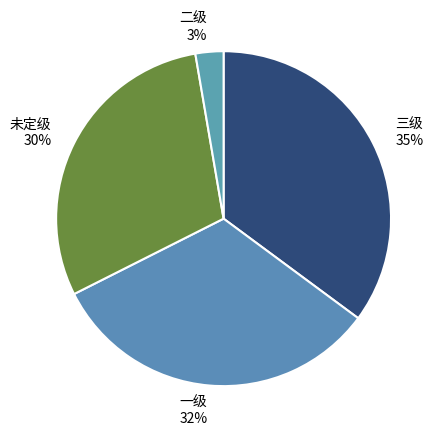

What is the smallest slice in the pie chart?

二级 3%